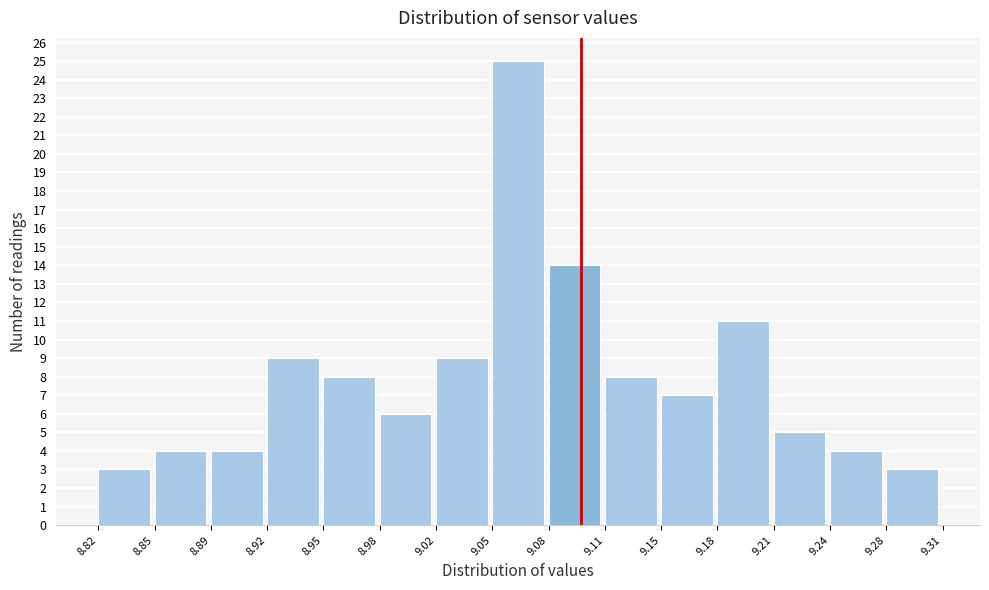

Reading left to right, list every bar in this chart as the range it spans on the x-axis followed by its height. The values are not printed on the chart, so give them approximately, as read against the axis.

8.82 to 8.85: 3
8.85 to 8.89: 4
8.89 to 8.92: 4
8.92 to 8.95: 9
8.95 to 8.98: 8
8.98 to 9.02: 6
9.02 to 9.05: 9
9.05 to 9.08: 25
9.08 to 9.11: 14
9.11 to 9.15: 8
9.15 to 9.18: 7
9.18 to 9.21: 11
9.21 to 9.24: 5
9.24 to 9.28: 4
9.28 to 9.31: 3